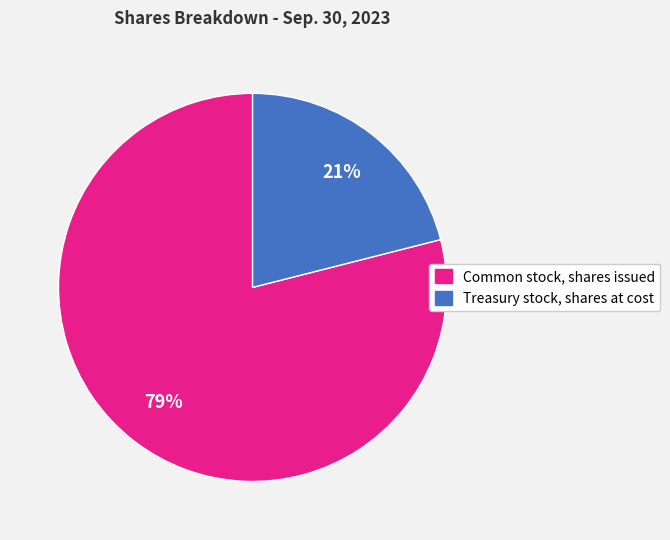

Count the number of slices in the pie.

2